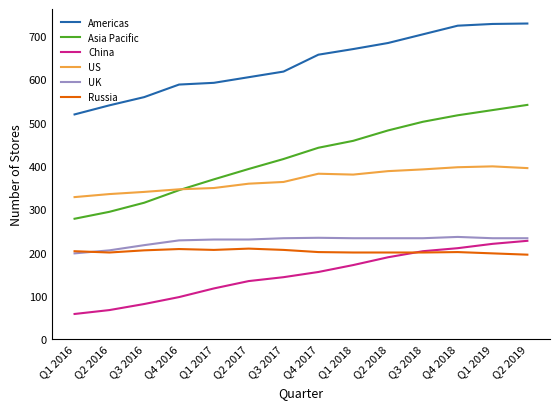

True or false: Americas and US intersect in this chart.

False